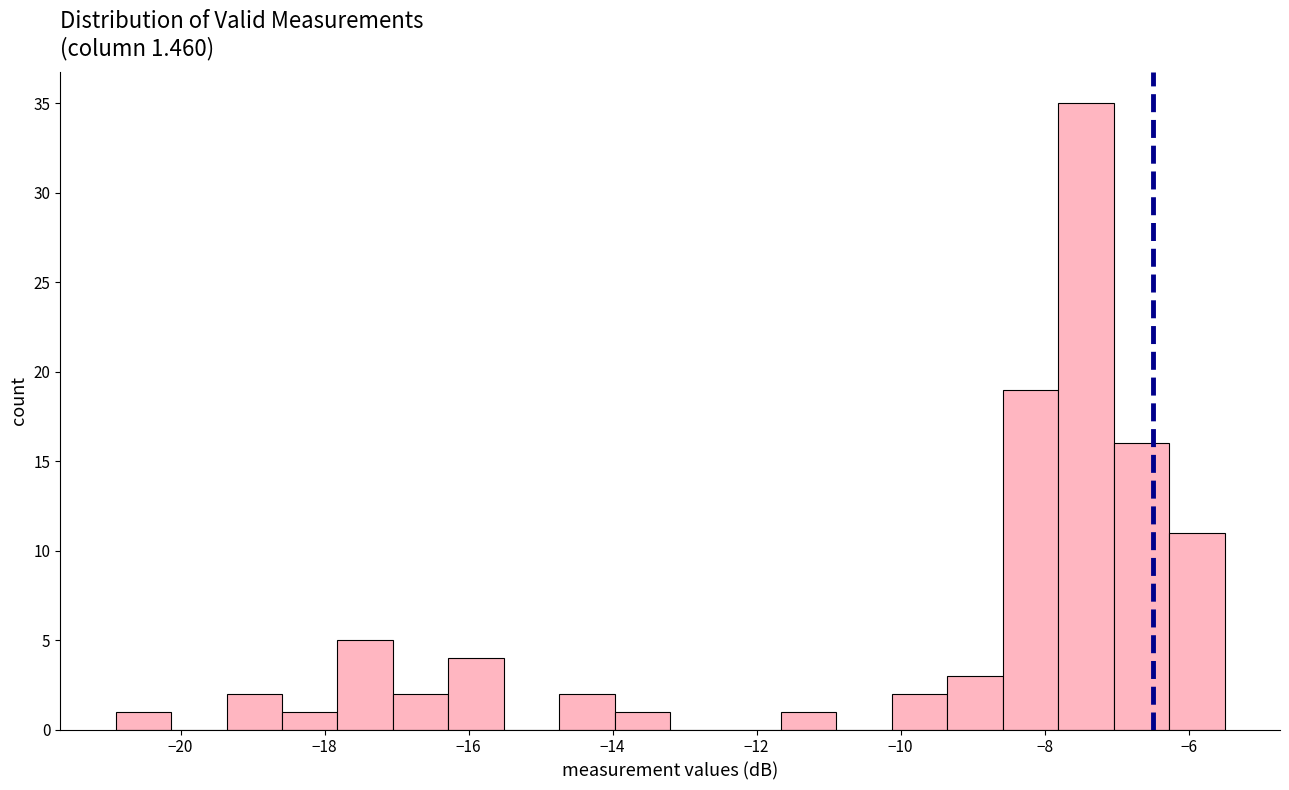

Read against the x-axis, roughly where is the centre of the tallest bar?

-7.4